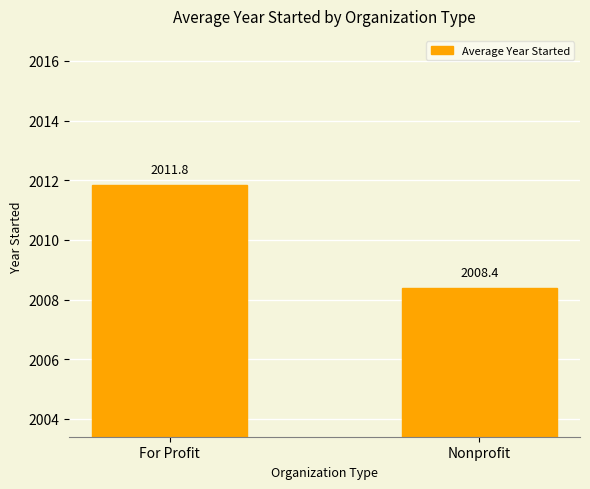

What is the label of the 1st bar from the right?

Nonprofit